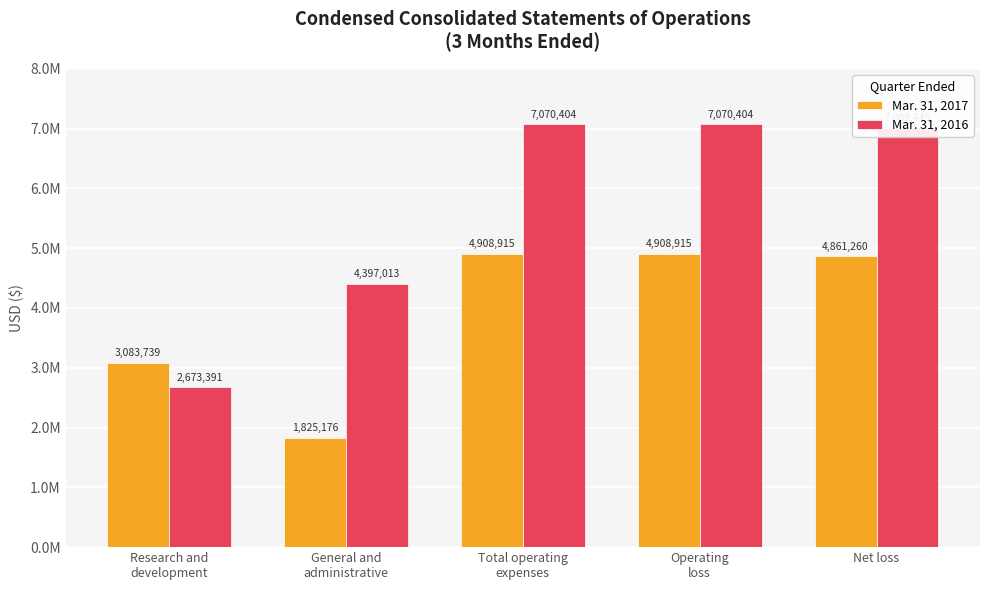

Which series has the widest spread of values?

Mar. 31, 2016